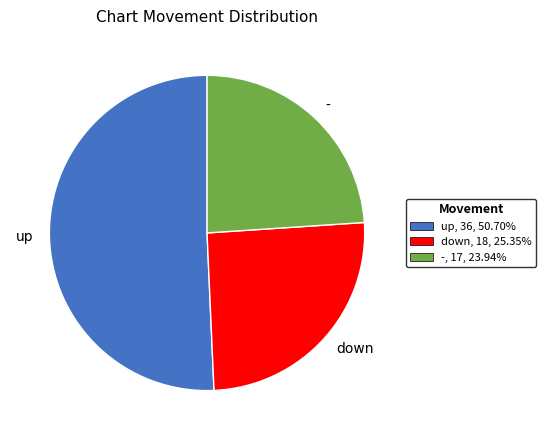

Rank the categories by value from lowest to highest.

-, down, up